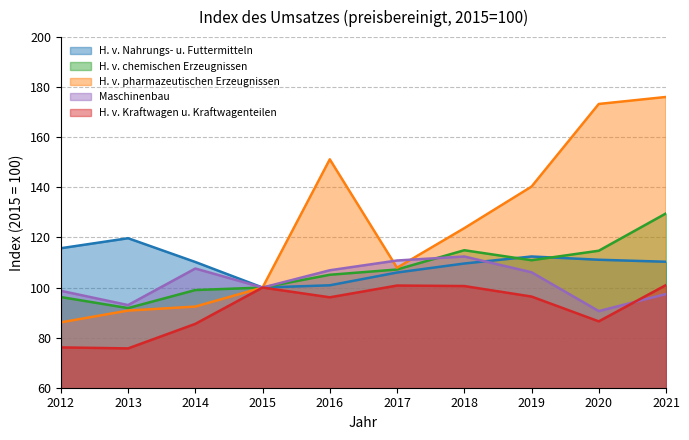

What is the sum of the H. v. Nahrungs- u. Futtermitteln values at 2015 and 2019?

212.4